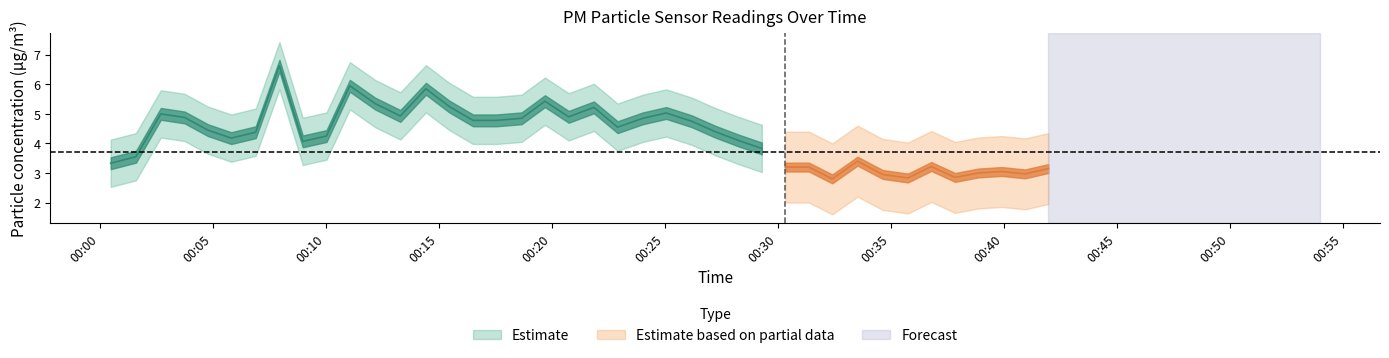

What is the smallest value displayed?

2.8